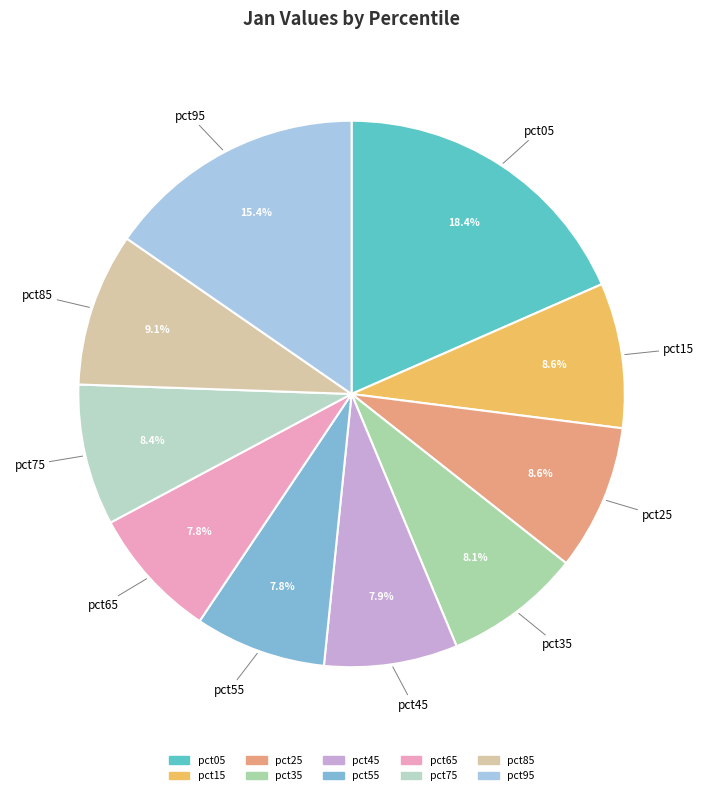

True or false: pct65 accounts for 8% of the total.

True